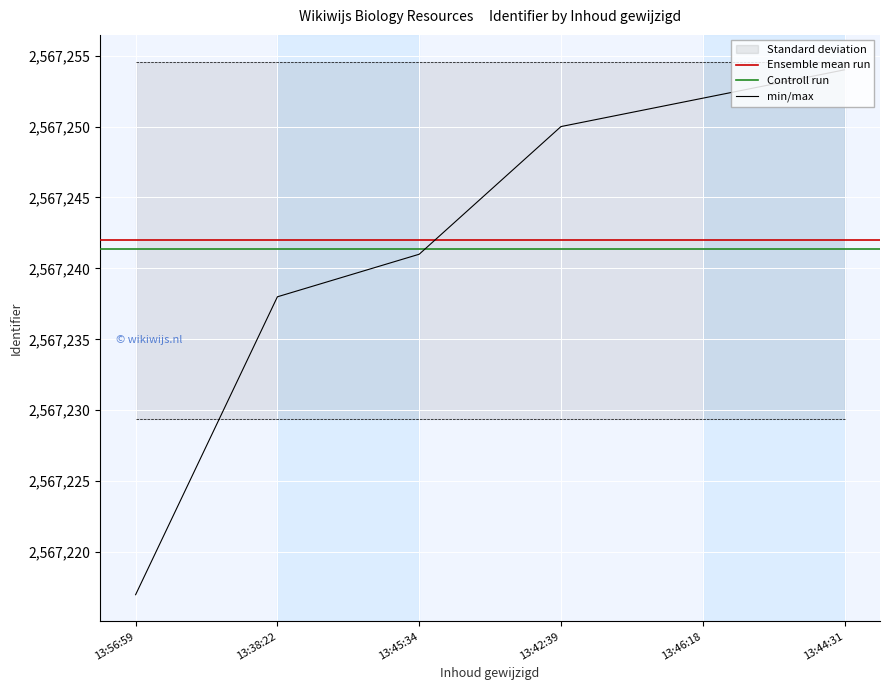

Reading left to right, transcribe all the data shown in this chart.

2567217	2567238	2567241	2567250	2567252	2567254